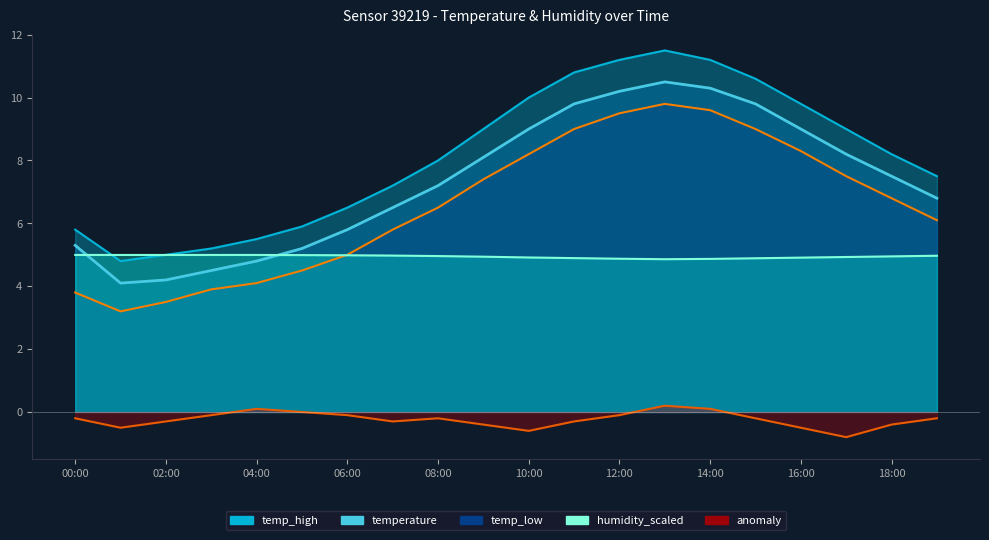

Read the temp_low value at 18:00.

6.8